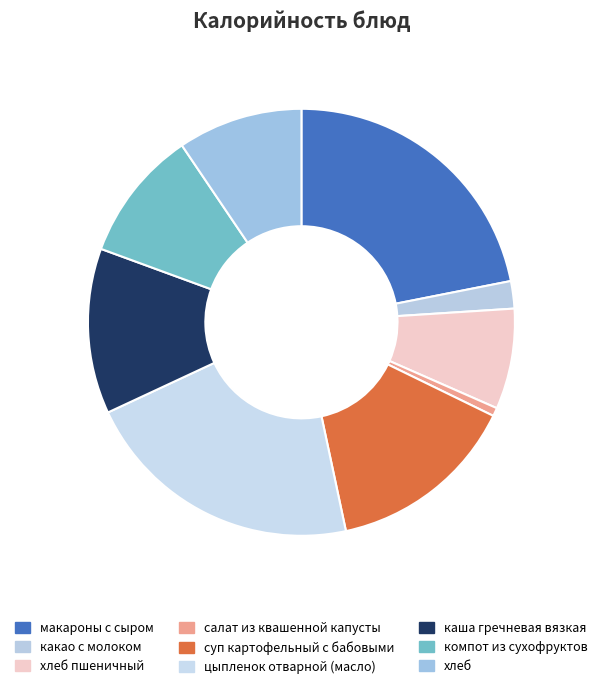

Count the number of slices in the pie.

9